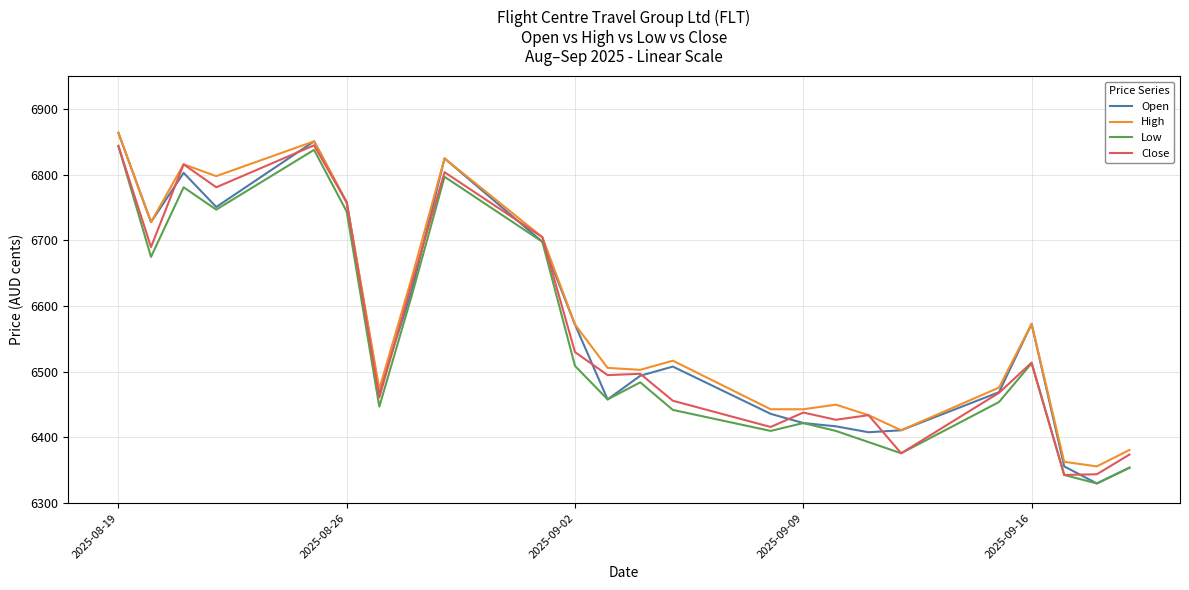

Which series has the largest range (max minus min)?

Open